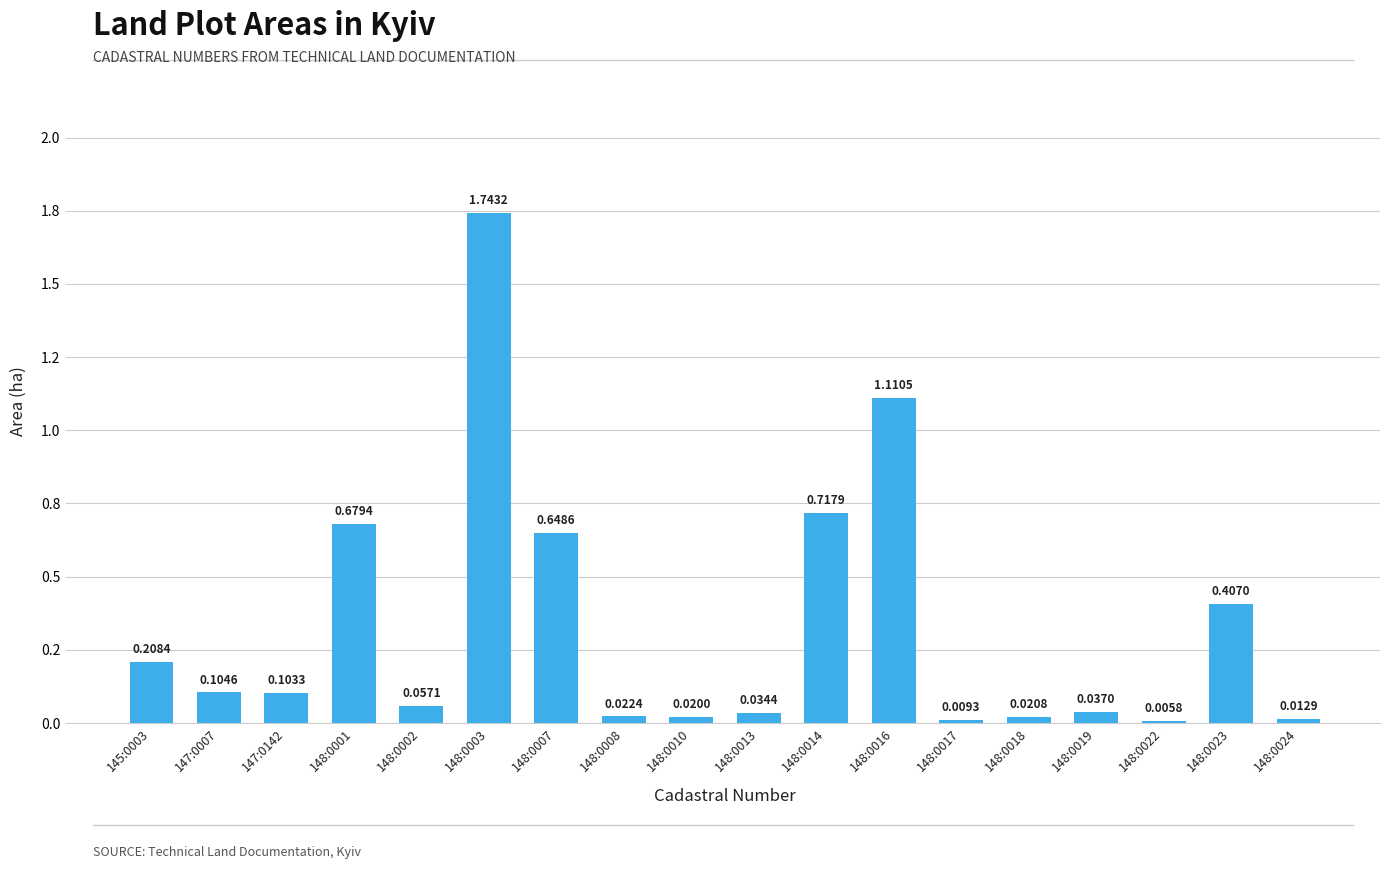

Reading right to left, transcribe all the data shown in this chart.

148:0024=0.0	148:0023=0.4	148:0022=0.0	148:0019=0.0	148:0018=0.0	148:0017=0.0	148:0016=1.1	148:0014=0.7	148:0013=0.0	148:0010=0.0	148:0008=0.0	148:0007=0.6	148:0003=1.7	148:0002=0.1	148:0001=0.7	147:0142=0.1	147:0007=0.1	145:0003=0.2